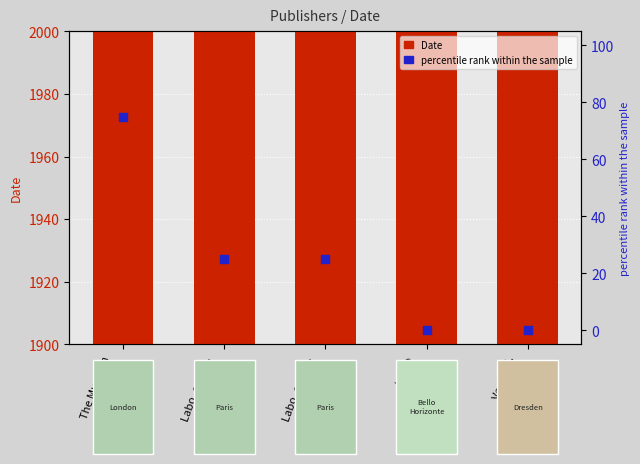

What is the total value across all series at Labo. crypto.
t.13:no.3?

2017